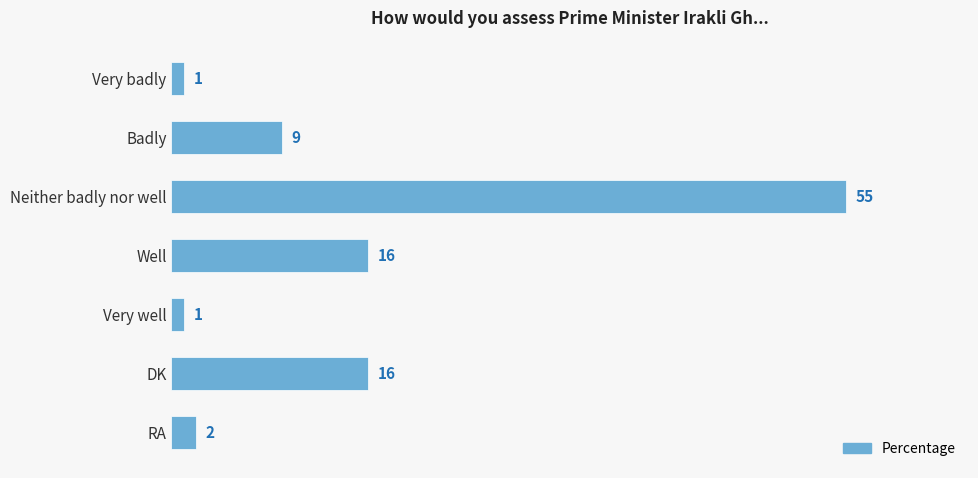

What is the change in value from Badly to Neither badly nor well?

+46